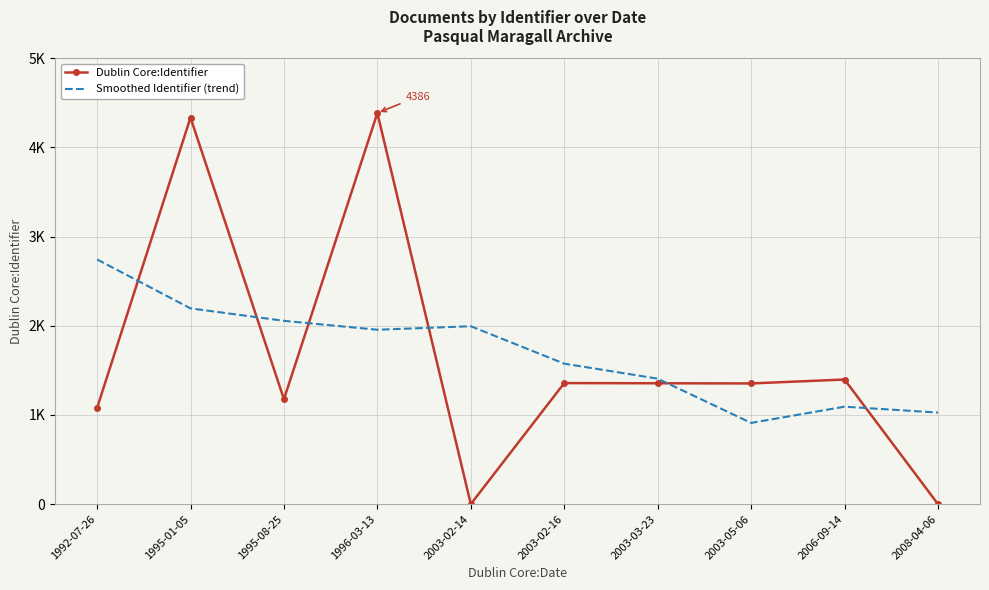

Between 1995-08-25 and 1992-07-26, which is larger?

1995-08-25